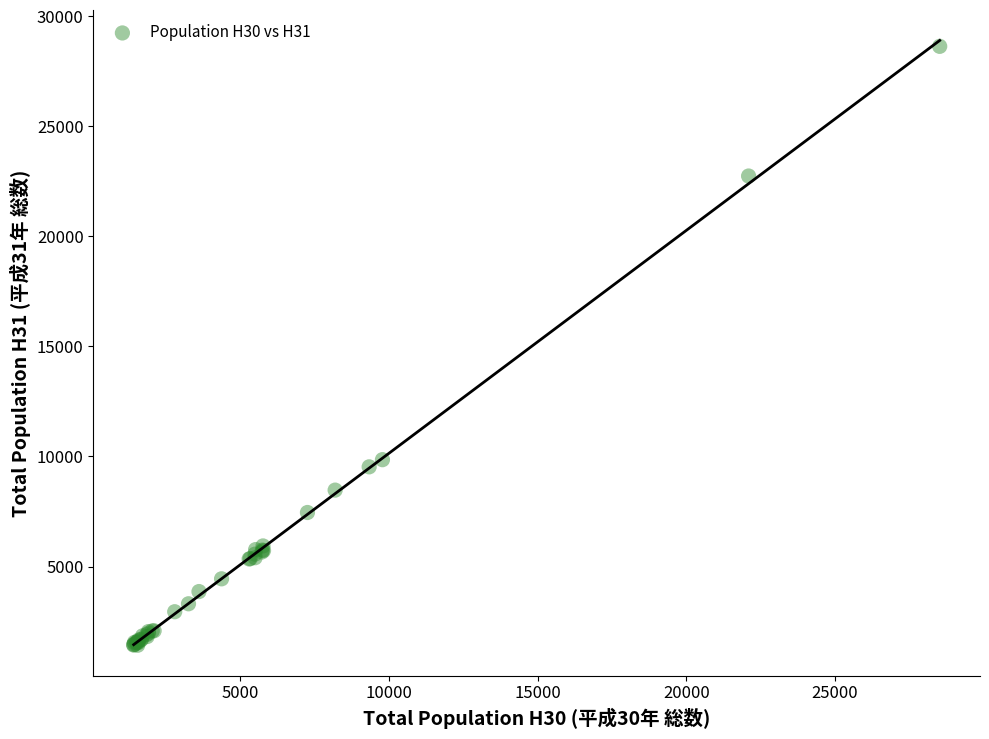

What Y value in the scatter plot is closest to 15029?

9855